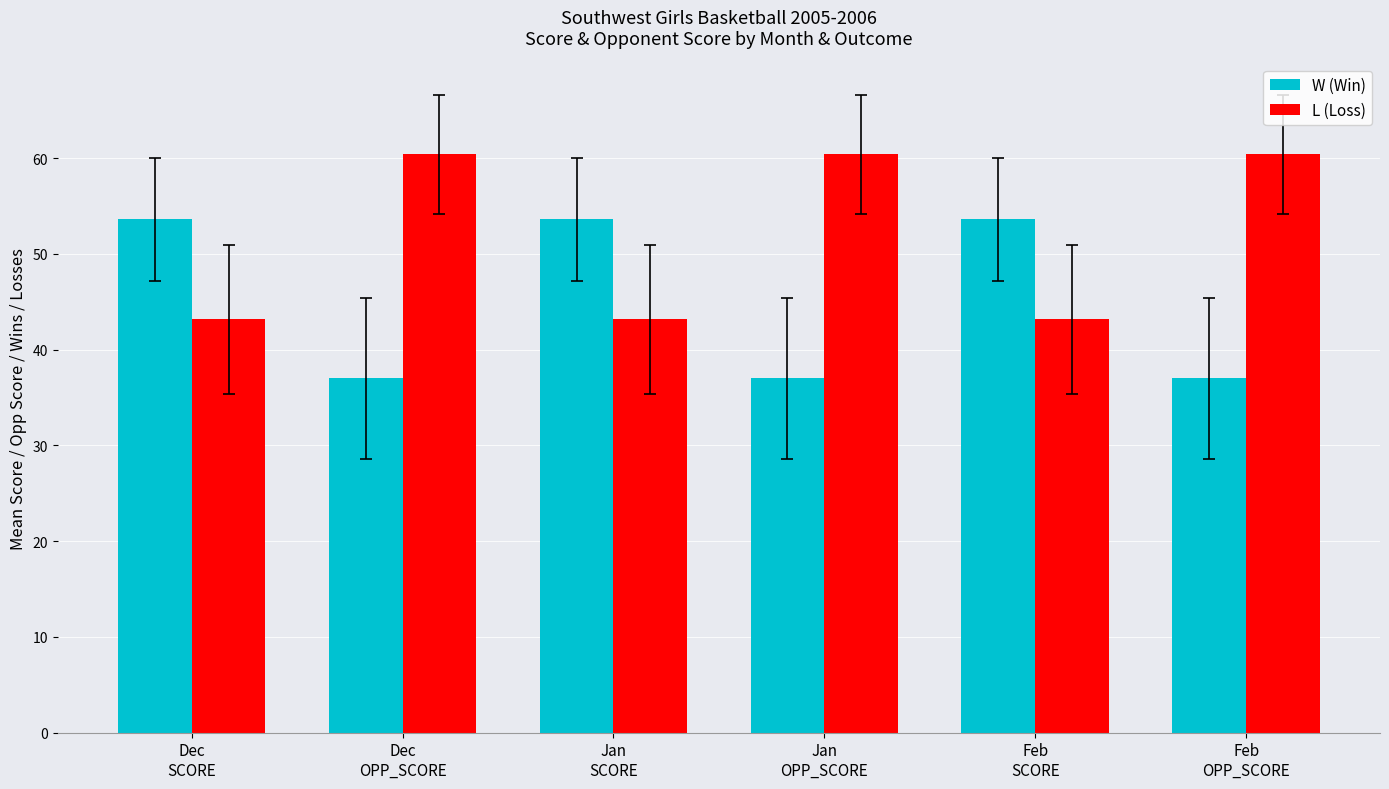

Reading left to right, what are all the values shown in this chart?

W (Win): 53.6	37.0	53.6	37.0	53.6	37.0
L (Loss): 43.2	60.4	43.2	60.4	43.2	60.4